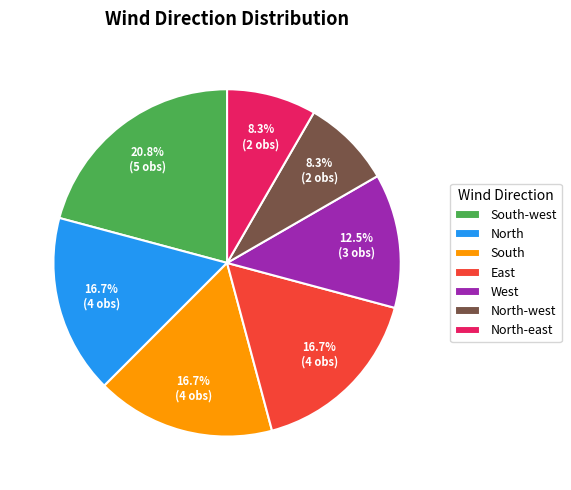

What percentage is NOT represented by South-west?

79.2%